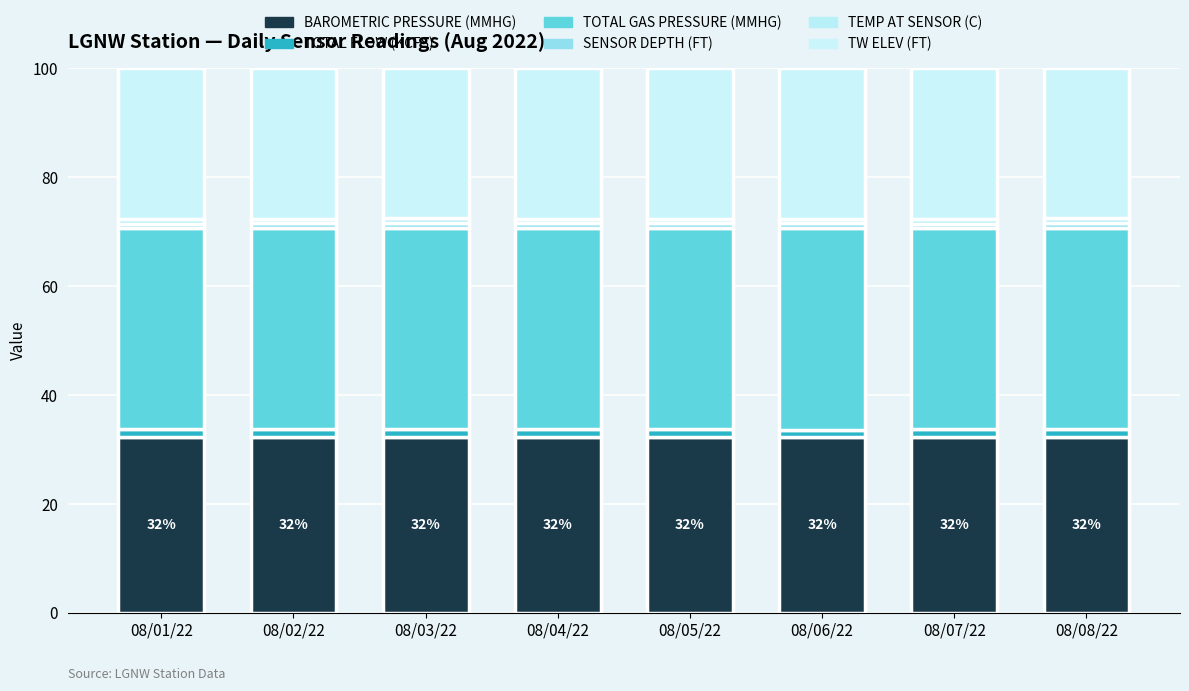

The value of BAROMETRIC PRESSURE (MMHG) at 08/01/22 is 57.2. True or false?

False